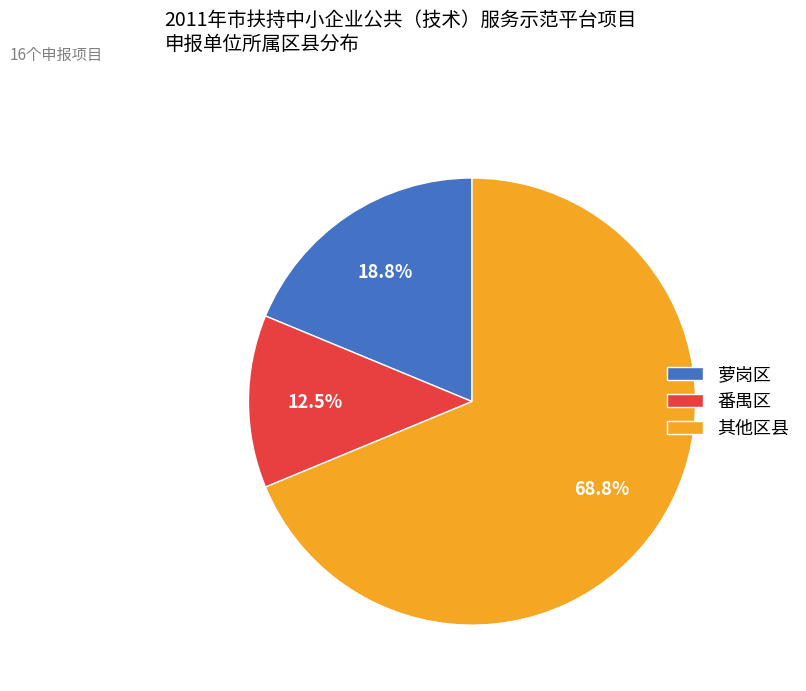

How many segments does this pie chart have?

3